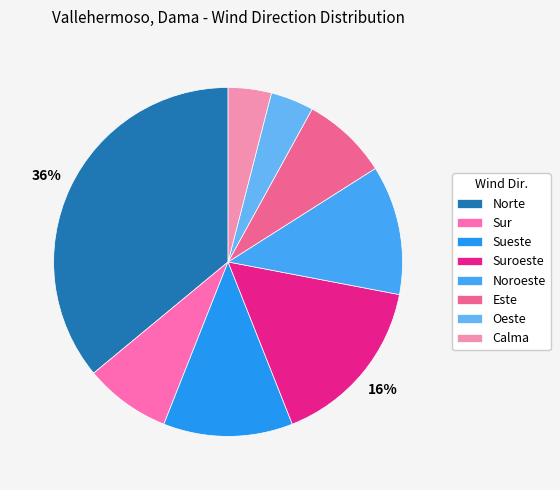

How many slices are in this pie chart?

8